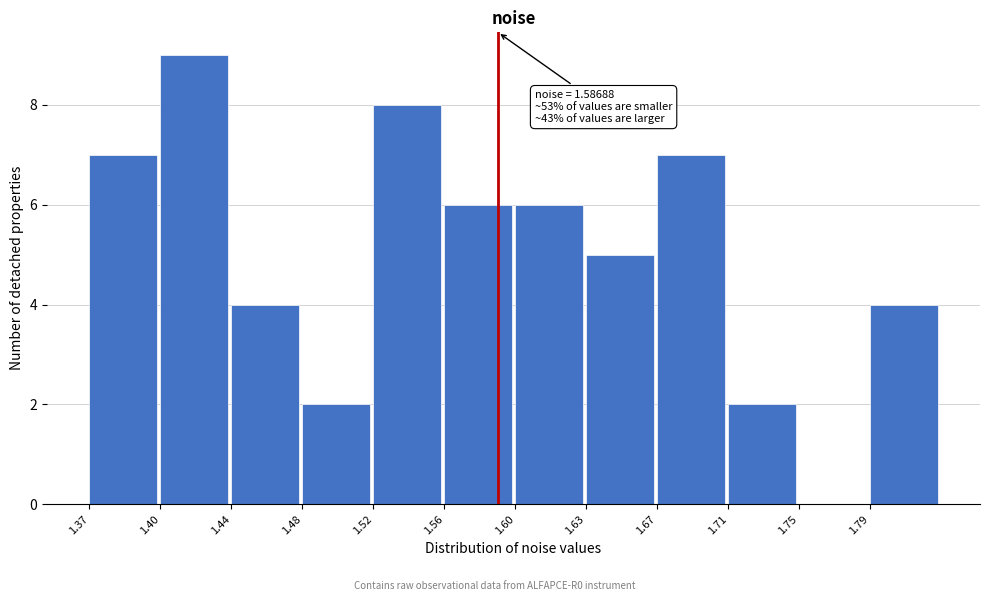

Which range on the x-axis has the tallest bar?

1.405 to 1.445